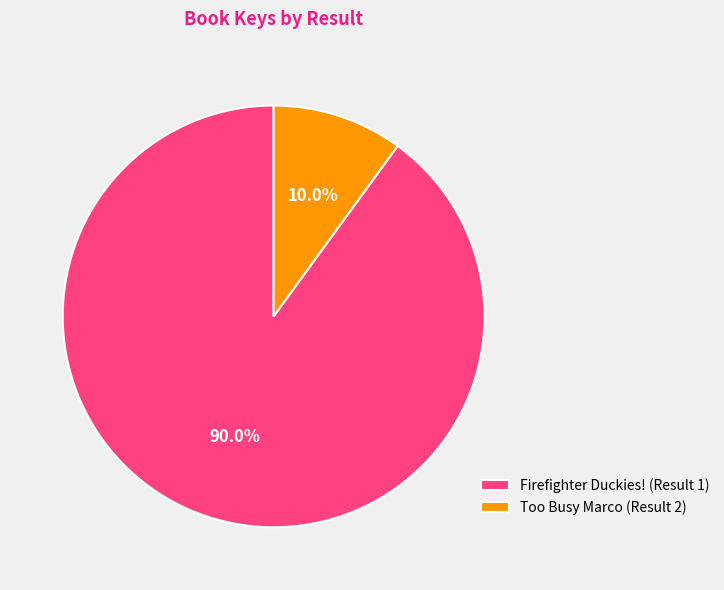

Approximately how many times larger is the value at Too Busy Marco (Result 2) compared to Firefighter Duckies! (Result 1)?

0.1